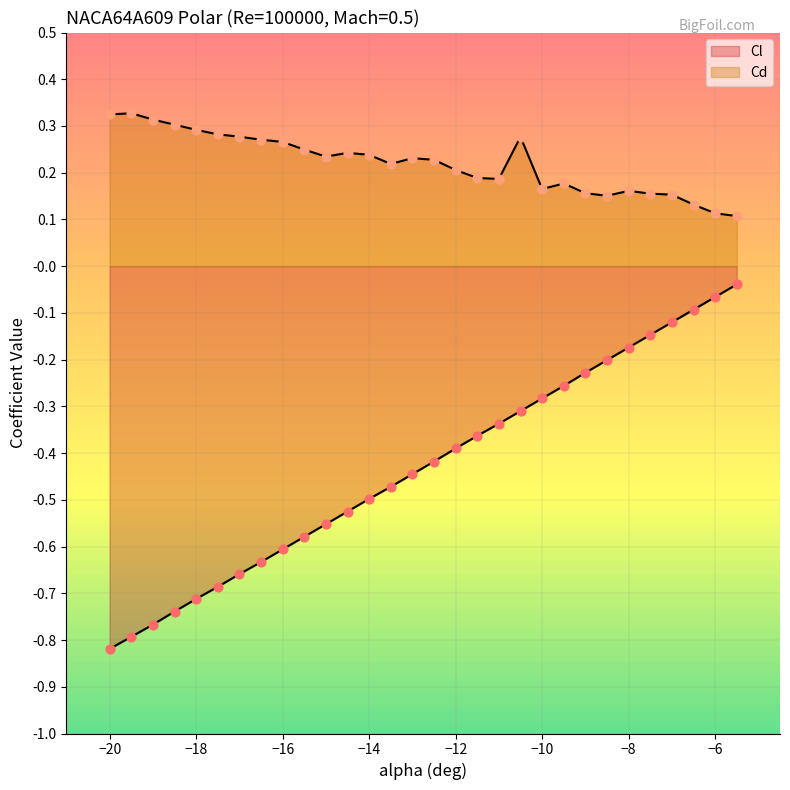

Which series has the largest Y range (max minus min)?

Cl